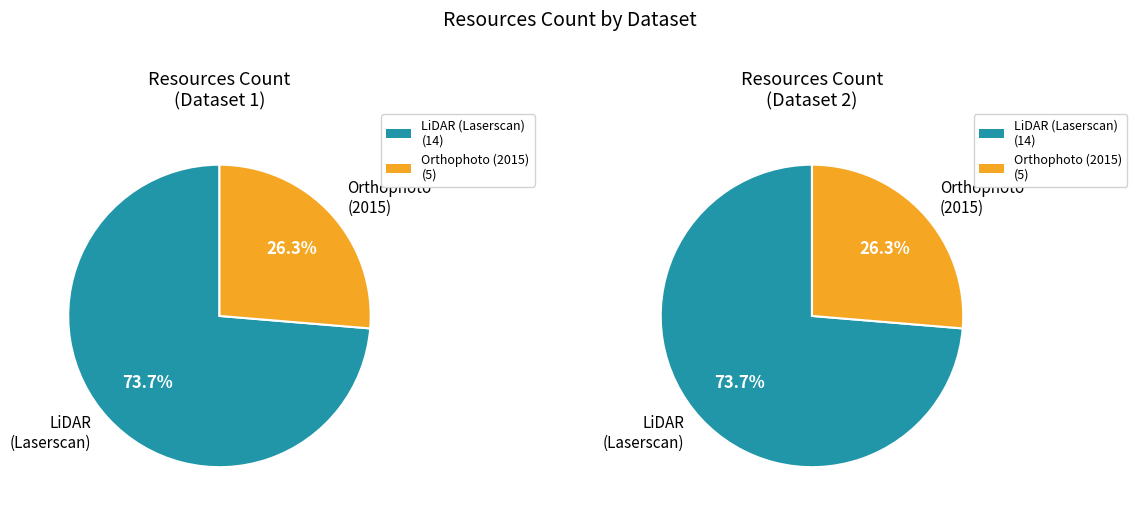

To the nearest percent, what percentage of the pie is LiDAR (Laserscan)?

74%